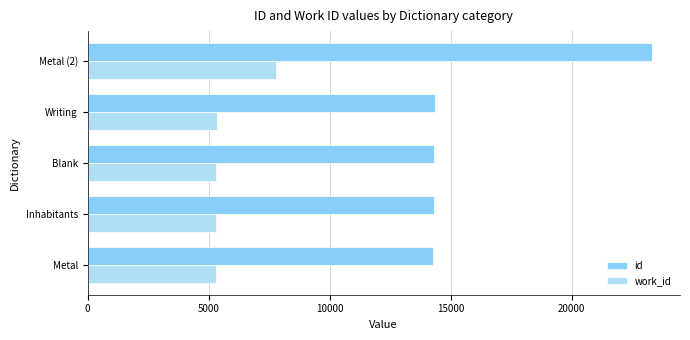

Read the work_id value at Writing.

5364